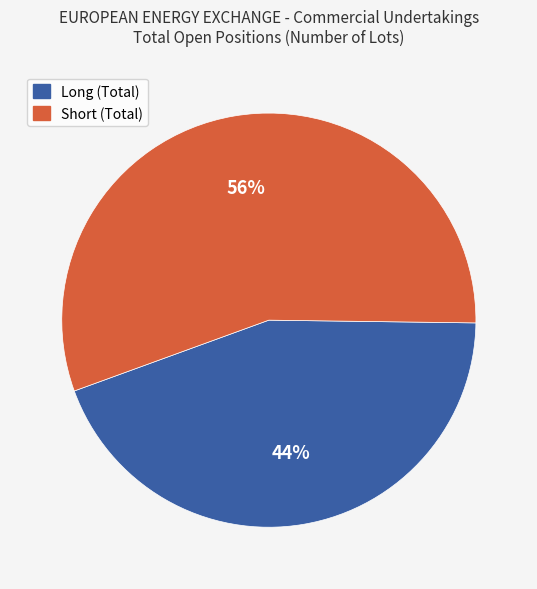

Is there a majority slice in this chart?

Yes